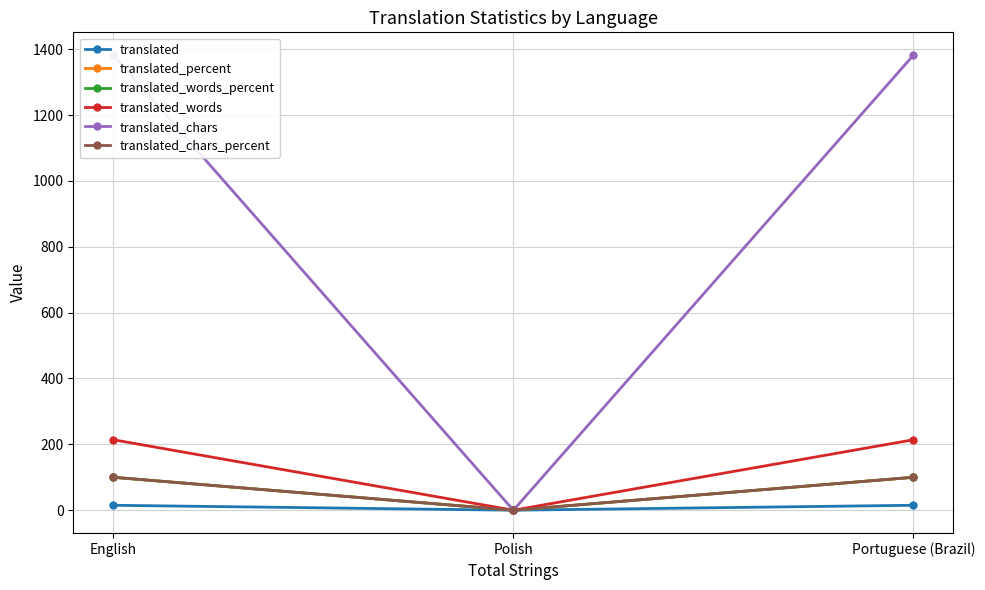

Is the value of translated_percent at Polish greater than the value of translated_chars at Portuguese (Brazil)?

No